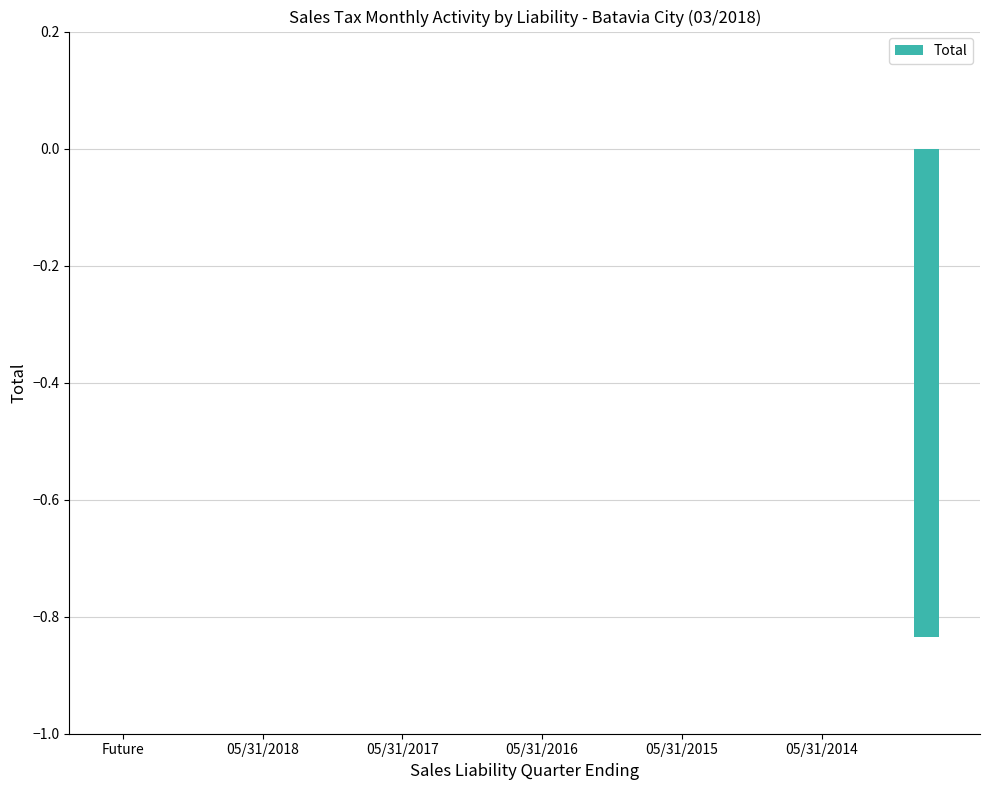

Reading right to left, what are all the values shown in this chart?

-0.8	0.0	0.0	0.0	0.0	0.0	0.0	0.0	0.0	0.0	0.0	0.0	0.0	0.0	0.0	0.0	0.0	0.0	0.0	0.0	0.0	0.0	0.0	0.0